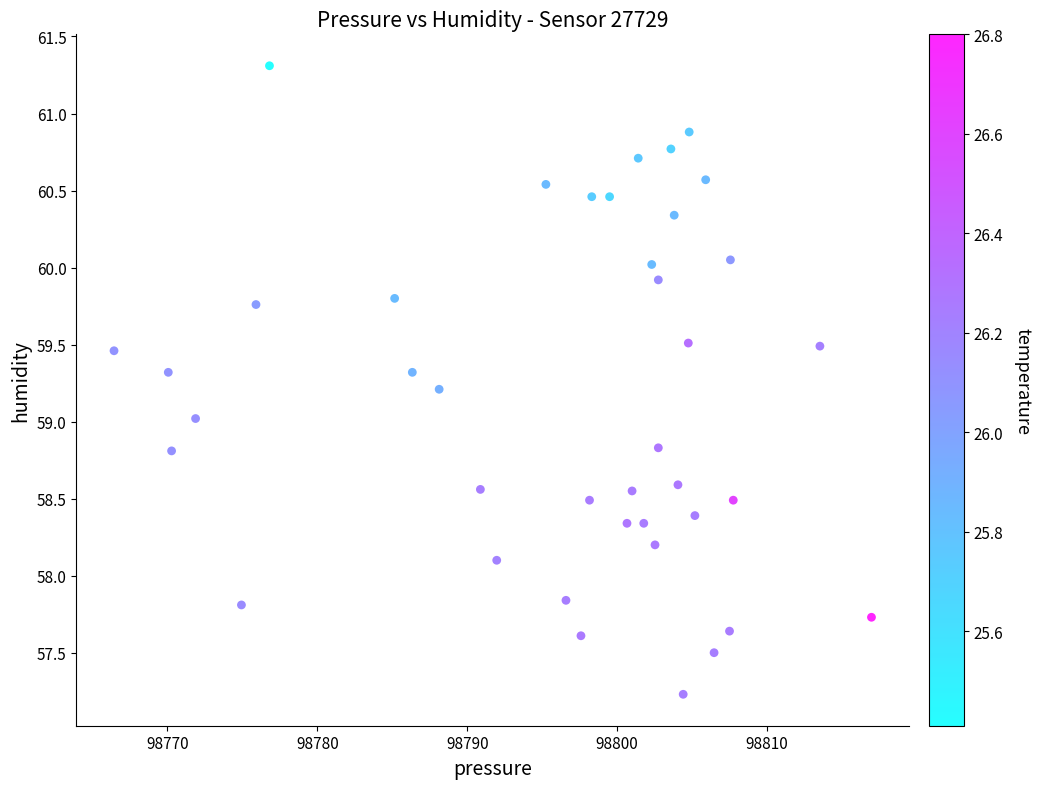

What is the range of X values (max minus min)?

50.5